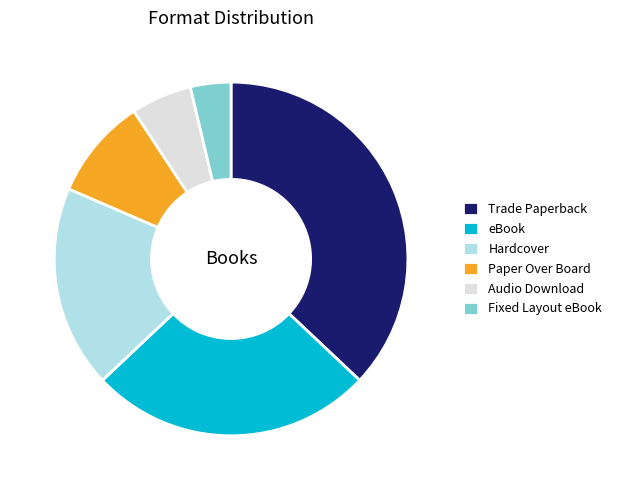

Between Hardcover and Trade Paperback, which is larger?

Trade Paperback